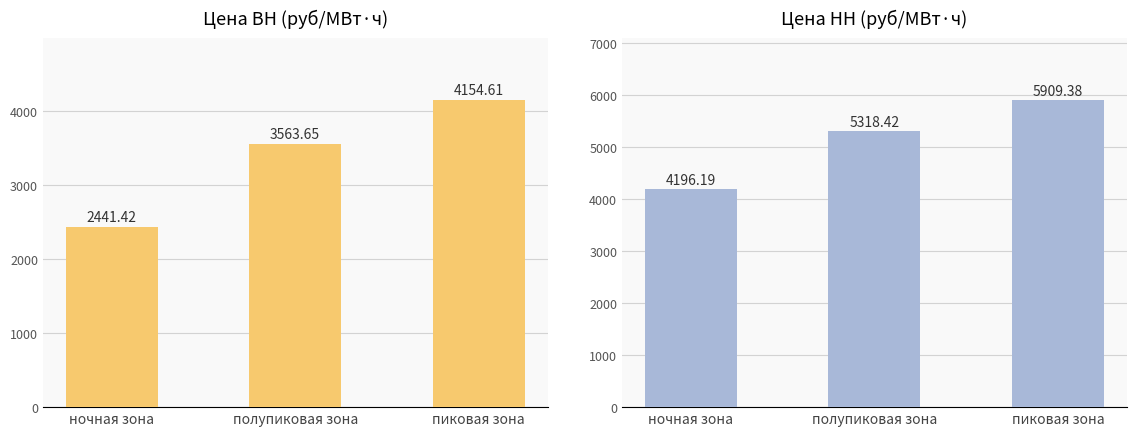

List the series in order of their overall mean, highest first.

НН, ВН